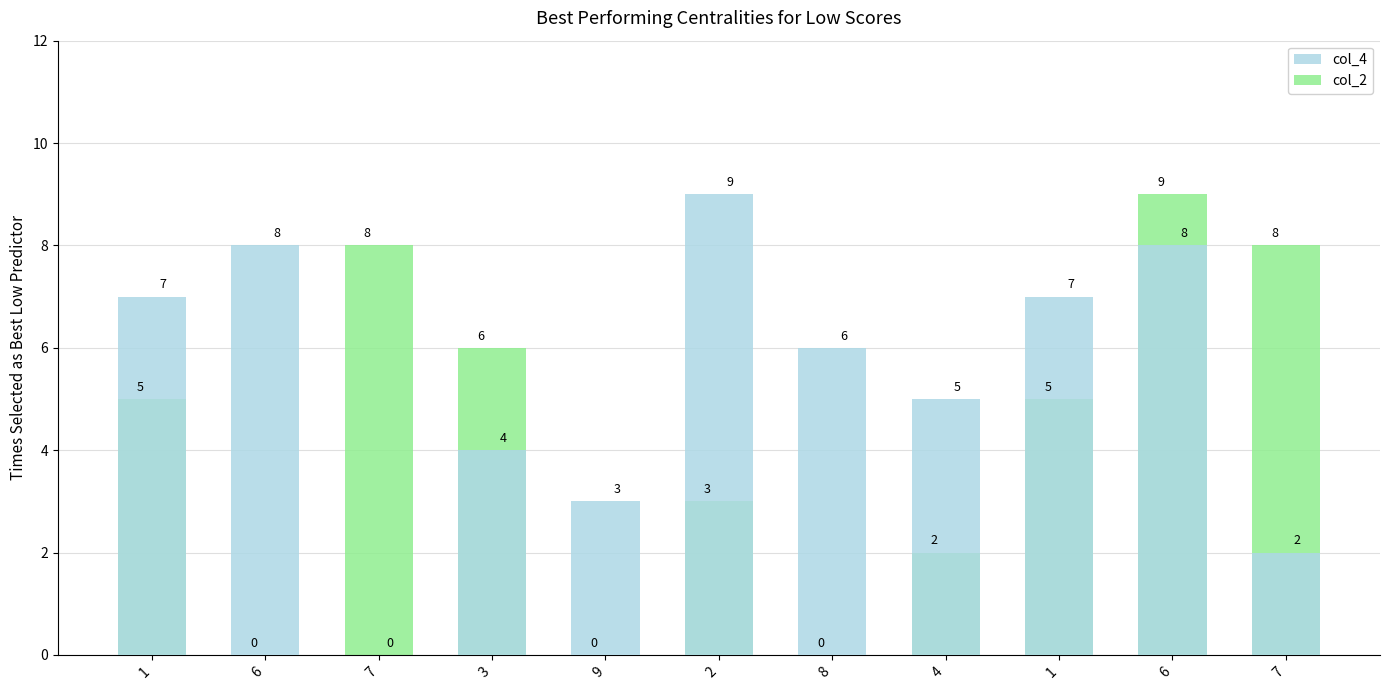

What is the maximum value shown in the chart?

9